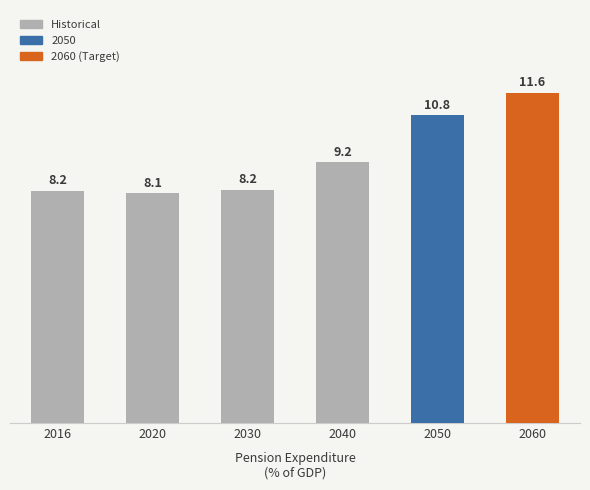

What is the change in value from 2030 to 2060?

+3.4